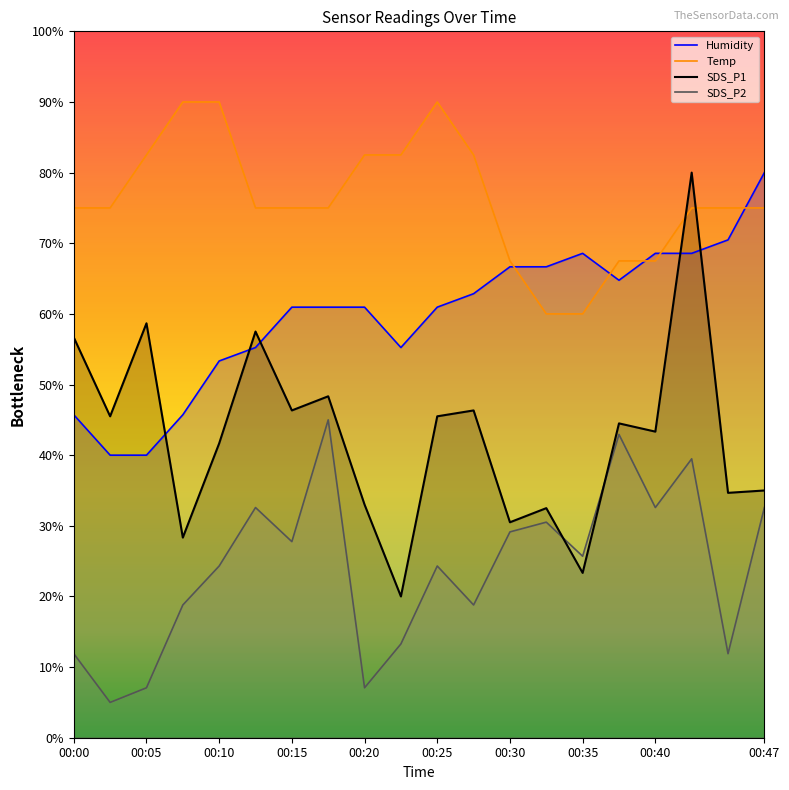

At which category is the sum across all series the highest?

00:42